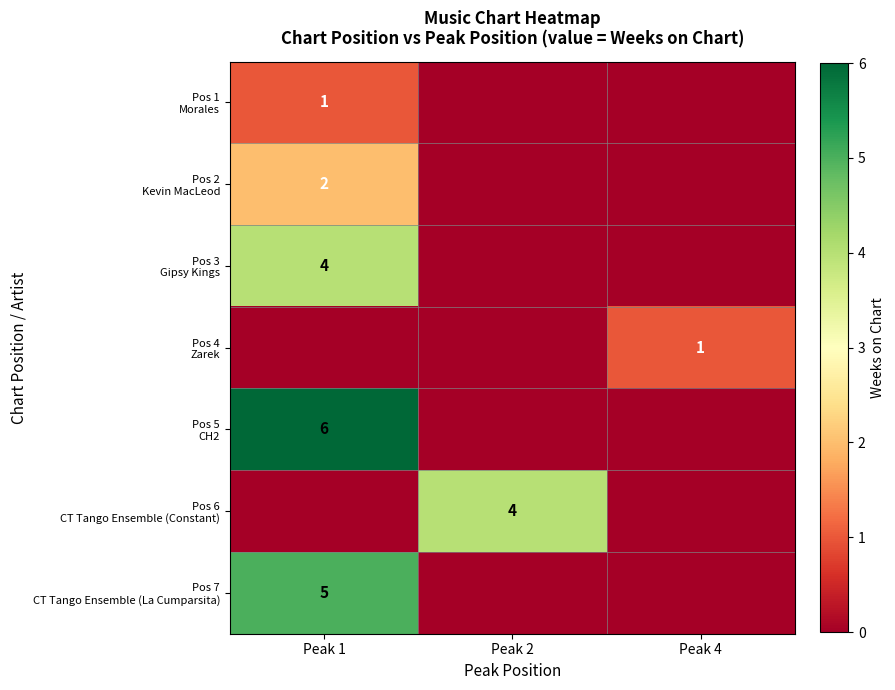

What is the total value across all series at Peak 1?

18